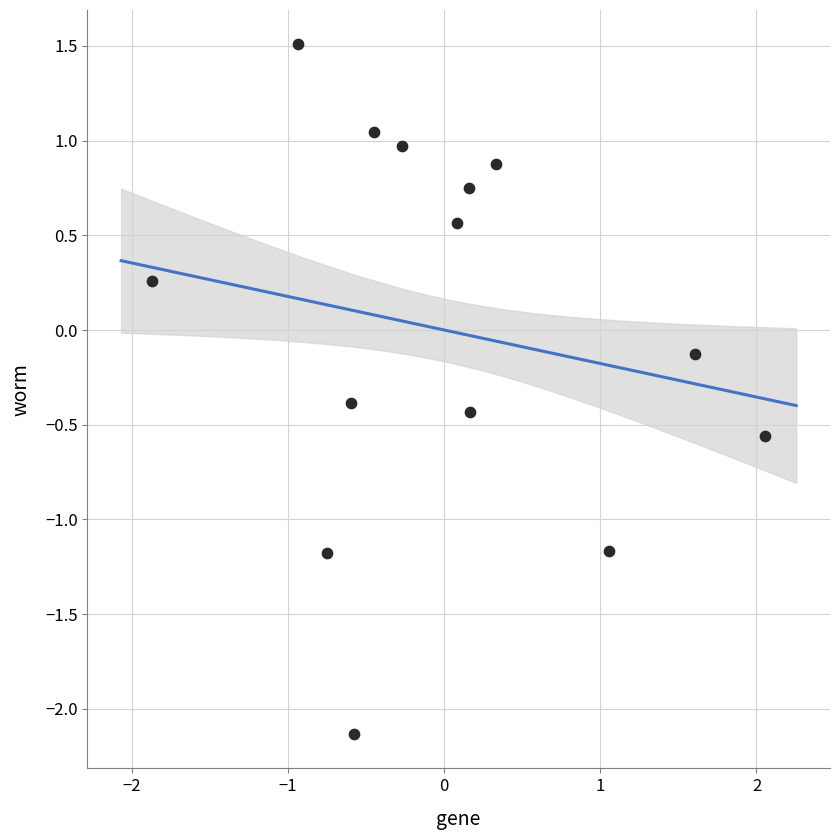

What is the range of Y values (max minus min)?

3.6